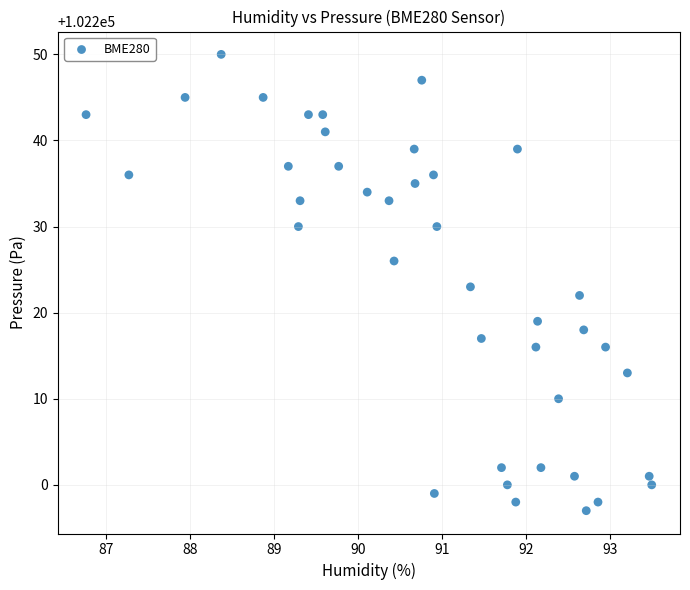

What is the range of Y values (max minus min)?

53